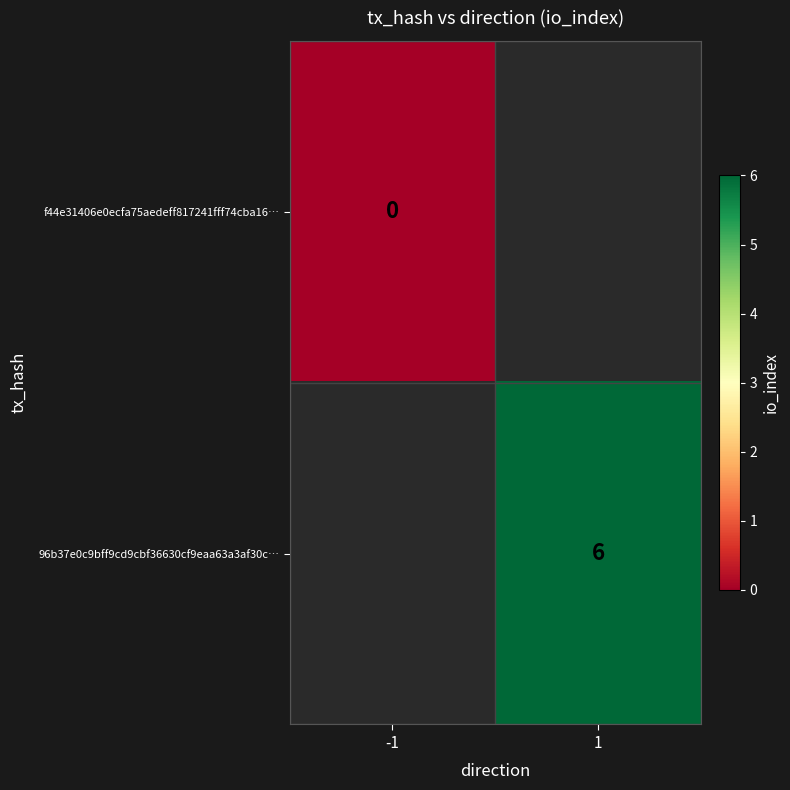

Count the number of data series in this chart.

2